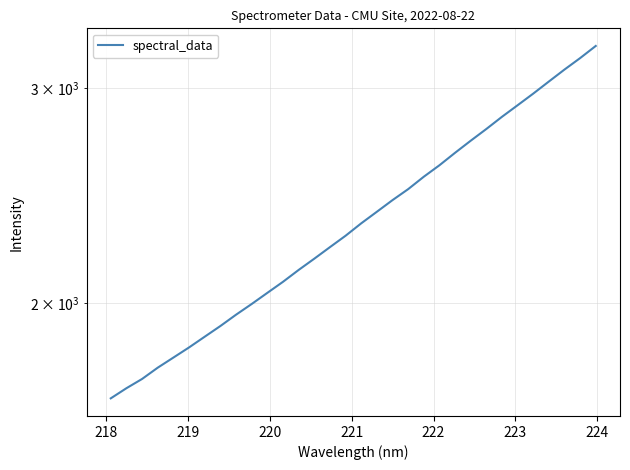

What is the sum of all values?

75337.1